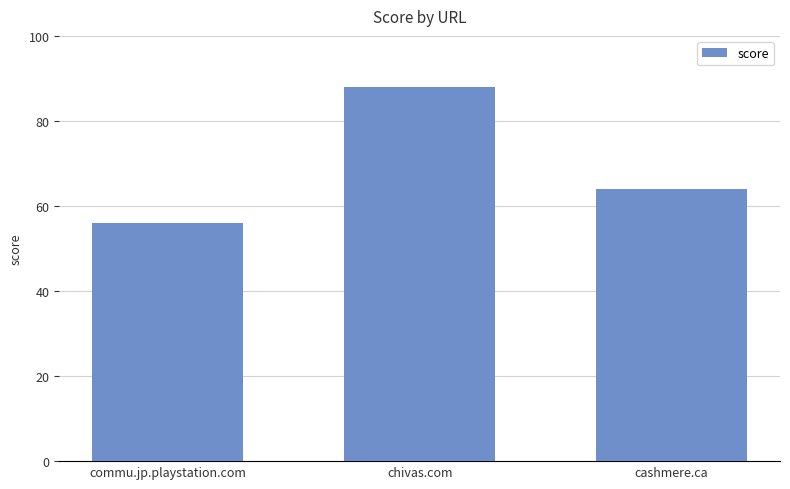

Which has a higher value, cashmere.ca or commu.jp.playstation.com?

cashmere.ca